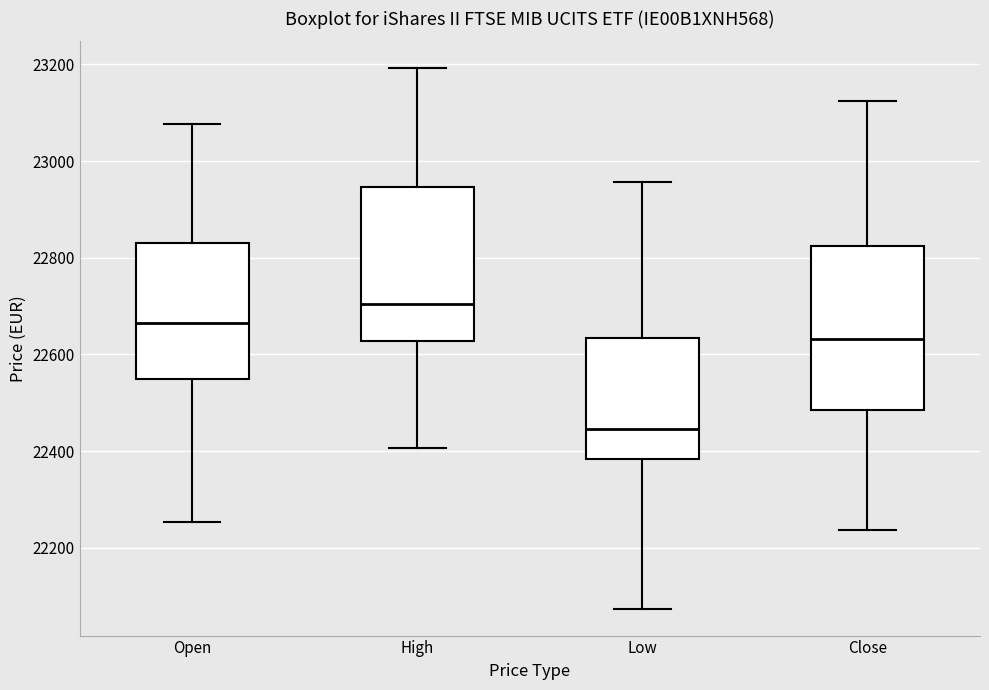

Which box is the tallest, from its lower edge to its upper edge?

Close